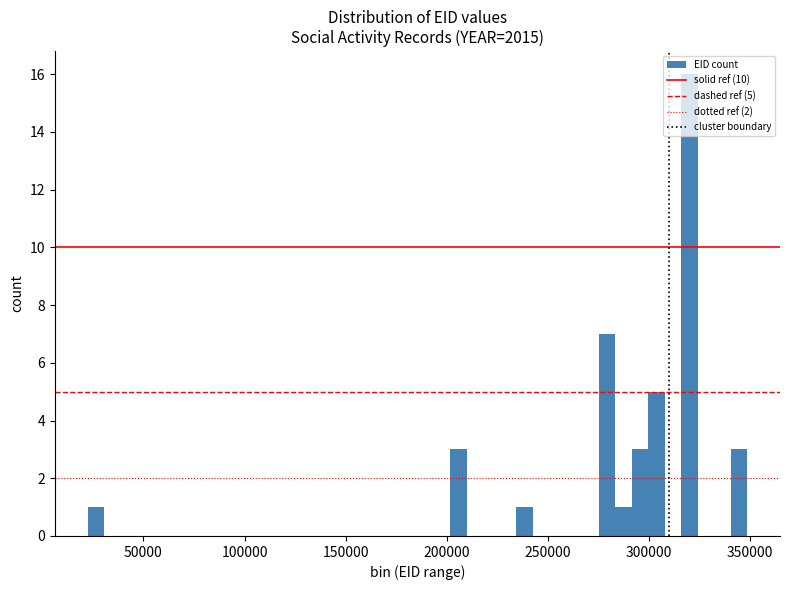

Read against the x-axis, roughly where is the centre of the tallest bar?

320000